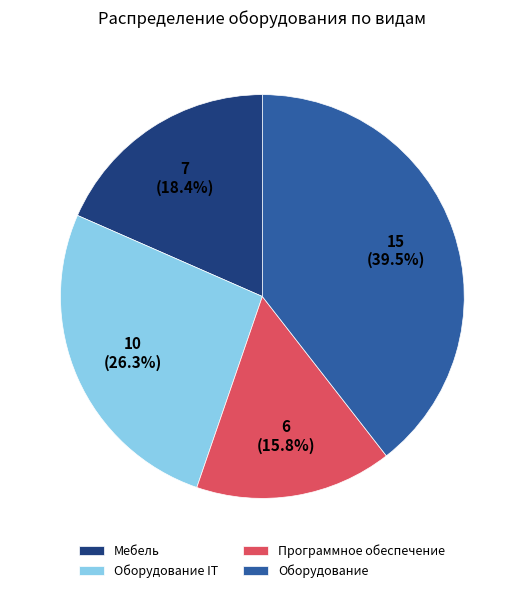

Rank the categories by value from lowest to highest.

Программное обеспечение, Мебель, Оборудование IT, Оборудование